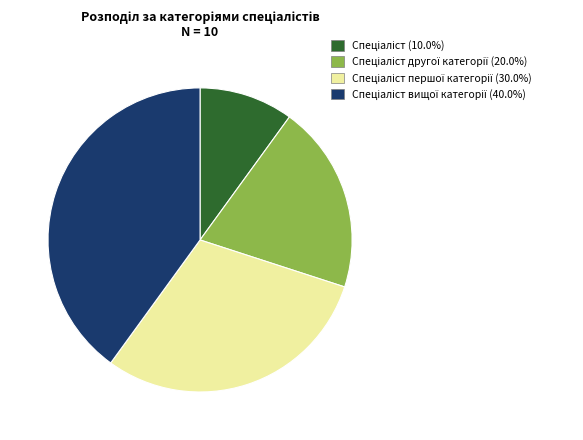

Is there a majority slice in this chart?

No